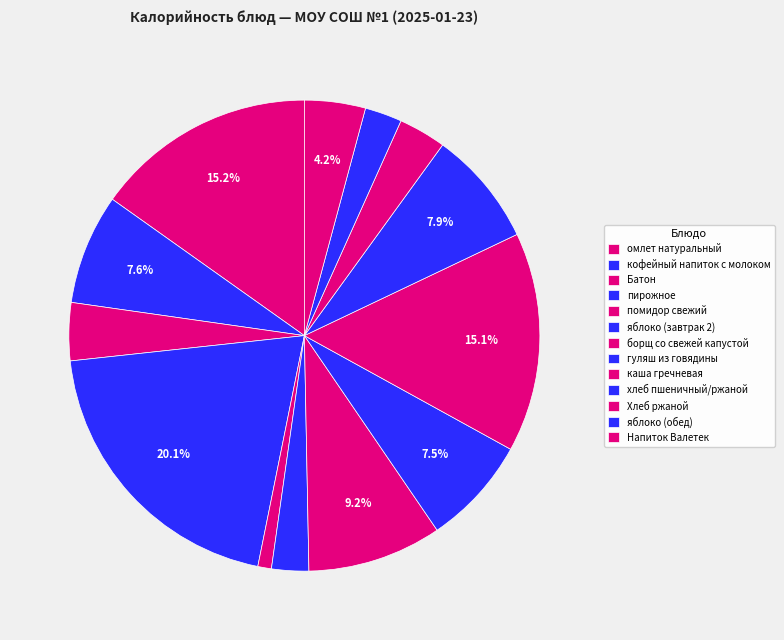

True or false: пирожное accounts for 20% of the total.

True